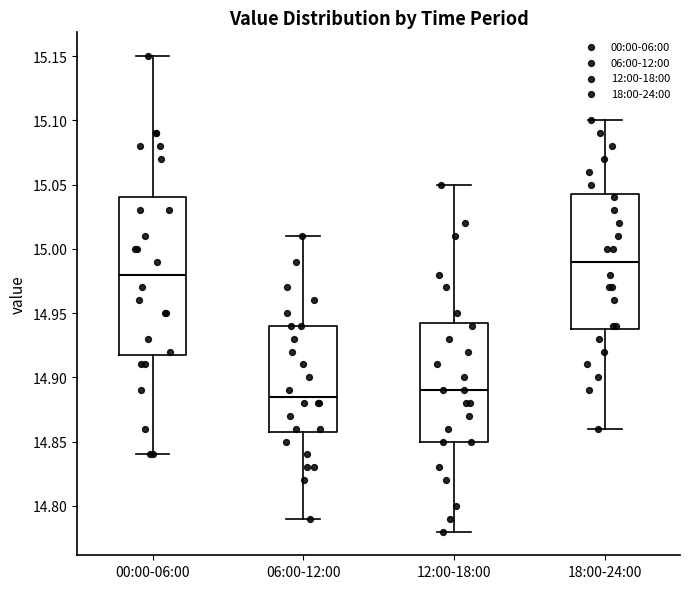

Reading left to right, transcribe this box plot: for each box, give where its median line is, the range the box spans, and where its two whiskers end, as read against the y-axis. The values are not printed on the chart, so give them approximately, as read against the axis.

00:00-06:00: median 14.980, box 14.920 to 15.040, whiskers 14.840 to 15.150
06:00-12:00: median 14.885, box 14.860 to 14.940, whiskers 14.790 to 15.010
12:00-18:00: median 14.890, box 14.850 to 14.945, whiskers 14.780 to 15.050
18:00-24:00: median 14.990, box 14.940 to 15.045, whiskers 14.860 to 15.100